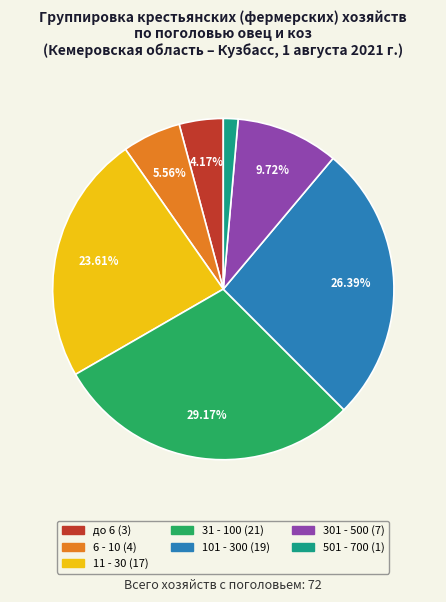

Approximately how many times larger is the value at 11 - 30 compared to 6 - 10?

4.2